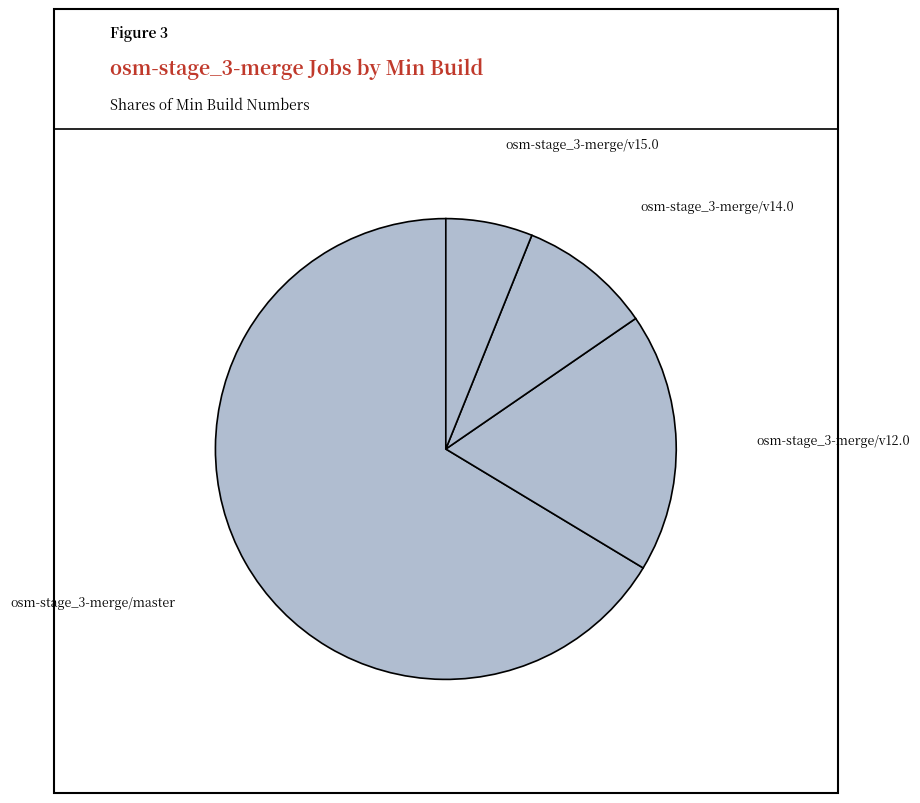

Count the number of slices in the pie.

4